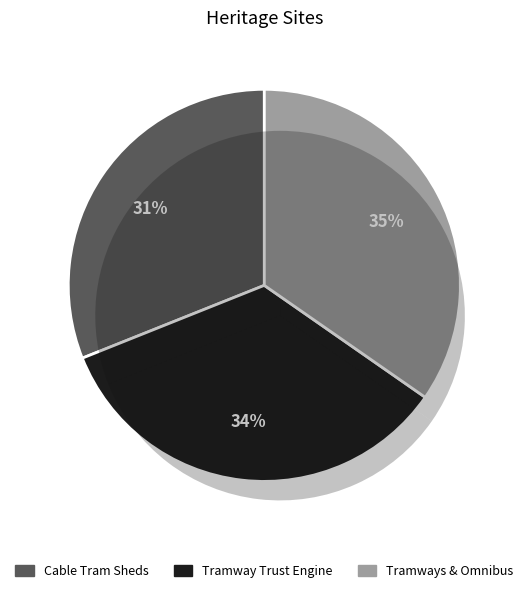

Do Melbourne Tramway Trust Cable Tram Engine and Melbourne Tramways & Omnibus & Company together represent more than half of the pie?

Yes